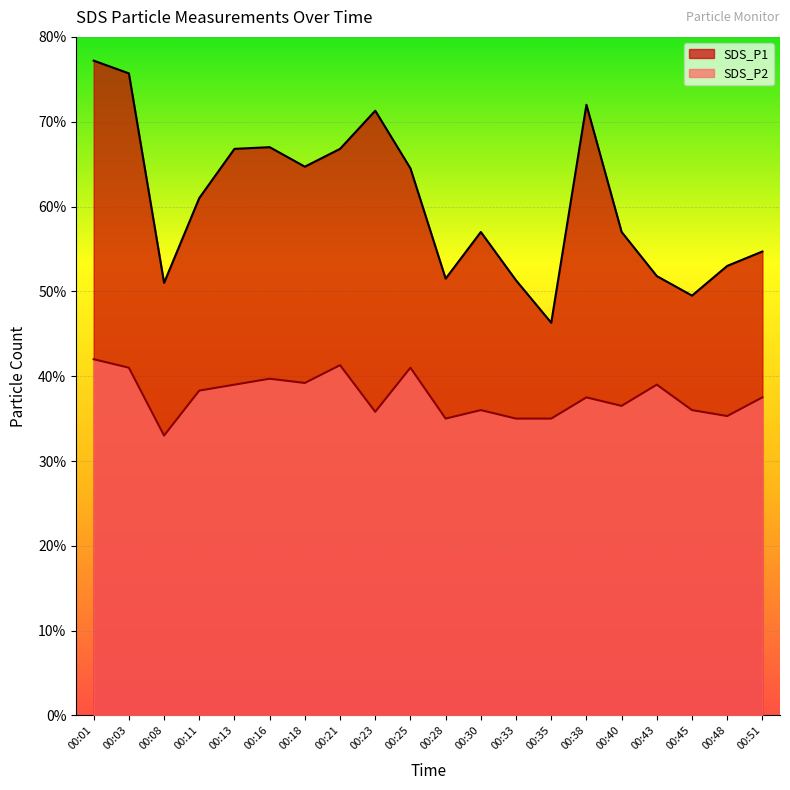

Reading right to left, extract all data points from this chart.

SDS_P1: 5.5	5.3	5.0	5.2	5.7	7.2	4.6	5.1	5.7	5.2	6.5	7.1	6.7	6.5	6.7	6.7	6.1	5.1	7.6	7.7
SDS_P2: 3.8	3.5	3.6	3.9	3.6	3.8	3.5	3.5	3.6	3.5	4.1	3.6	4.1	3.9	4.0	3.9	3.8	3.3	4.1	4.2